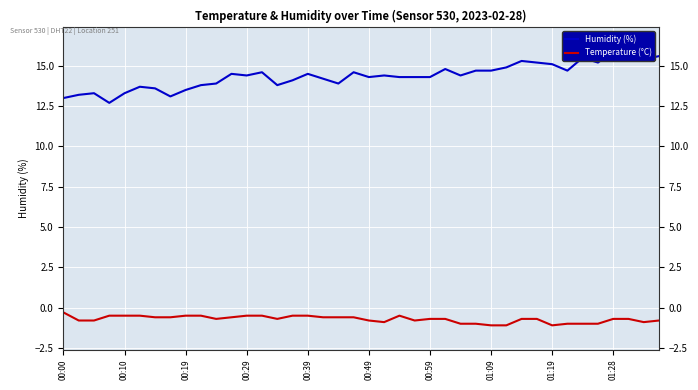

What is the average value of the Temperature (°C) series?

-0.7